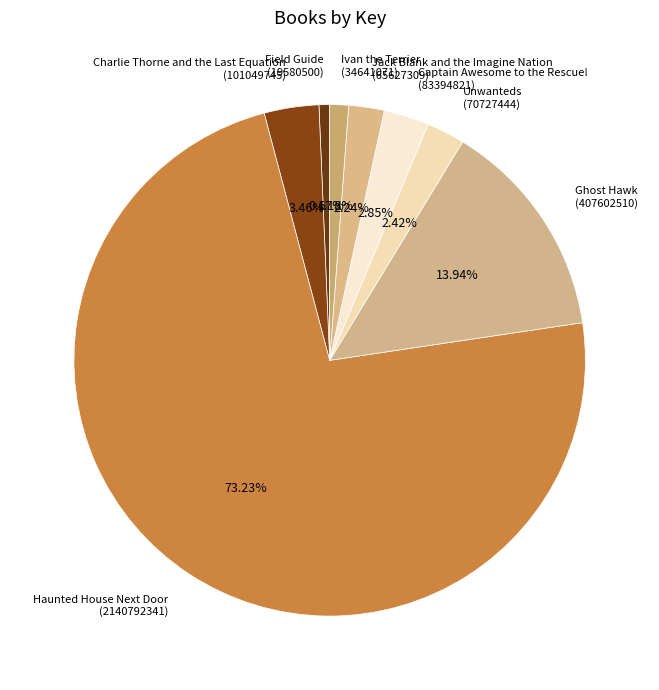

What is the largest slice in the pie chart?

Haunted House Next Door